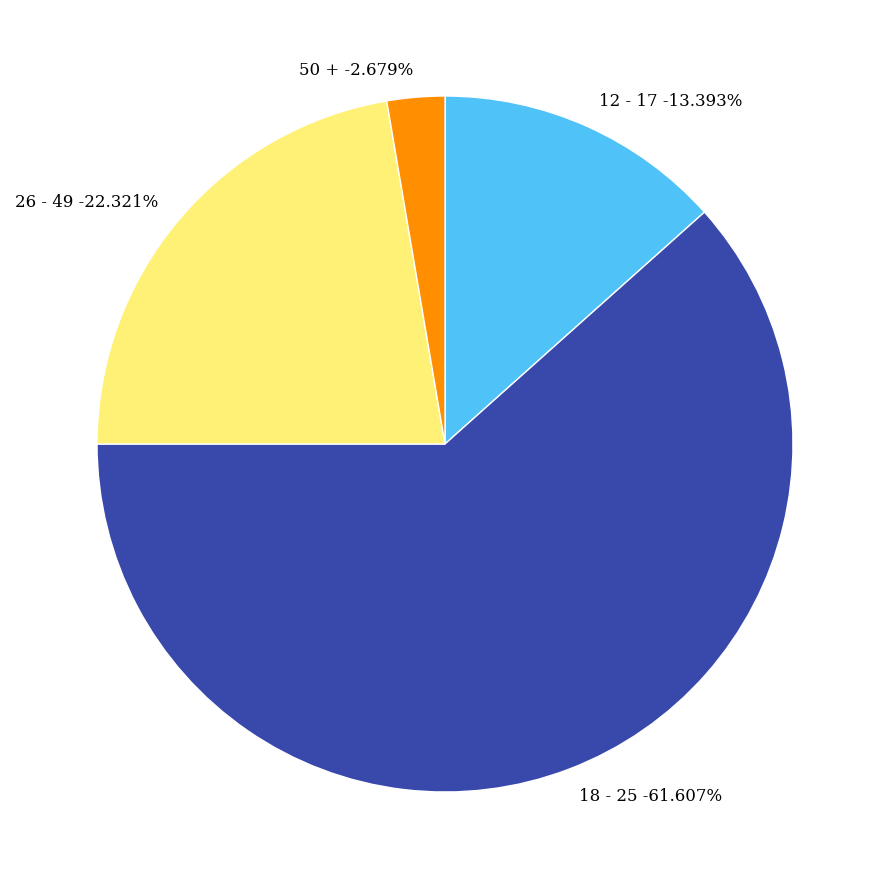

What portion of the pie excludes 26 - 49?

77.7%